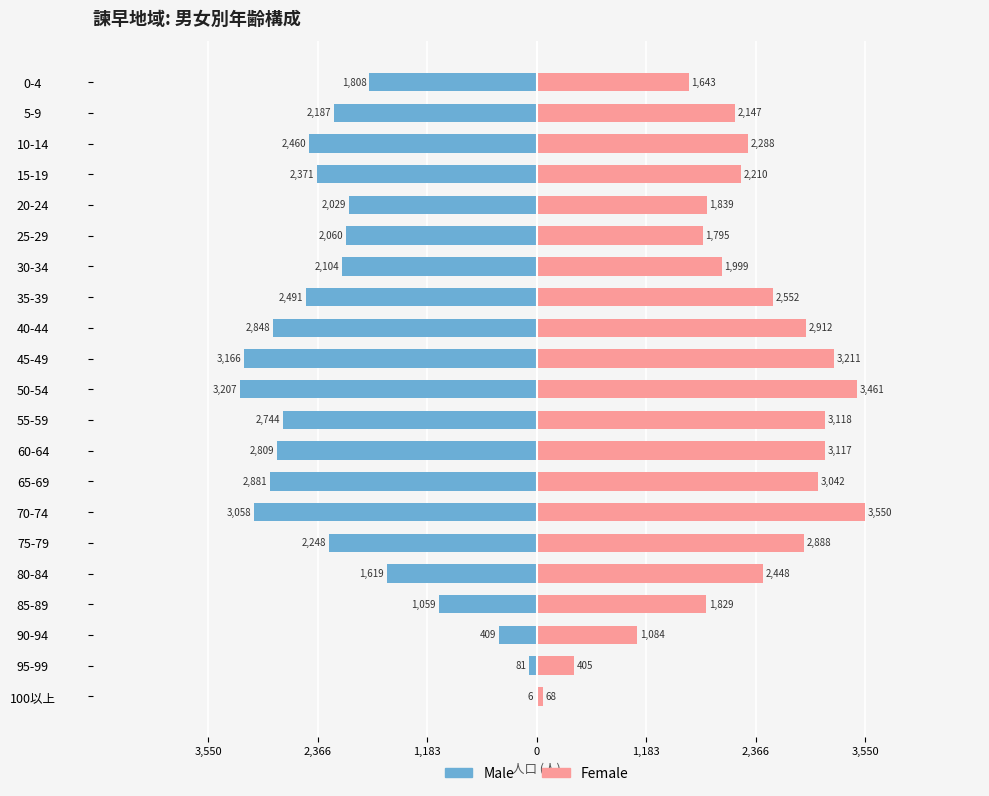

Is it true that Female equals 5201 at 45-49?

False